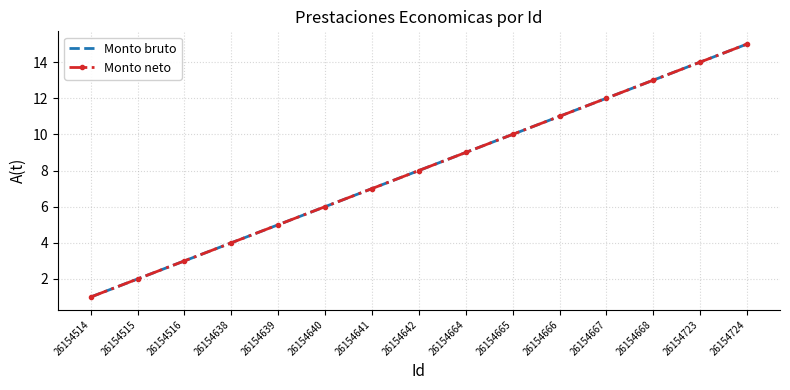

At which category is the sum across all series the highest?

26154724